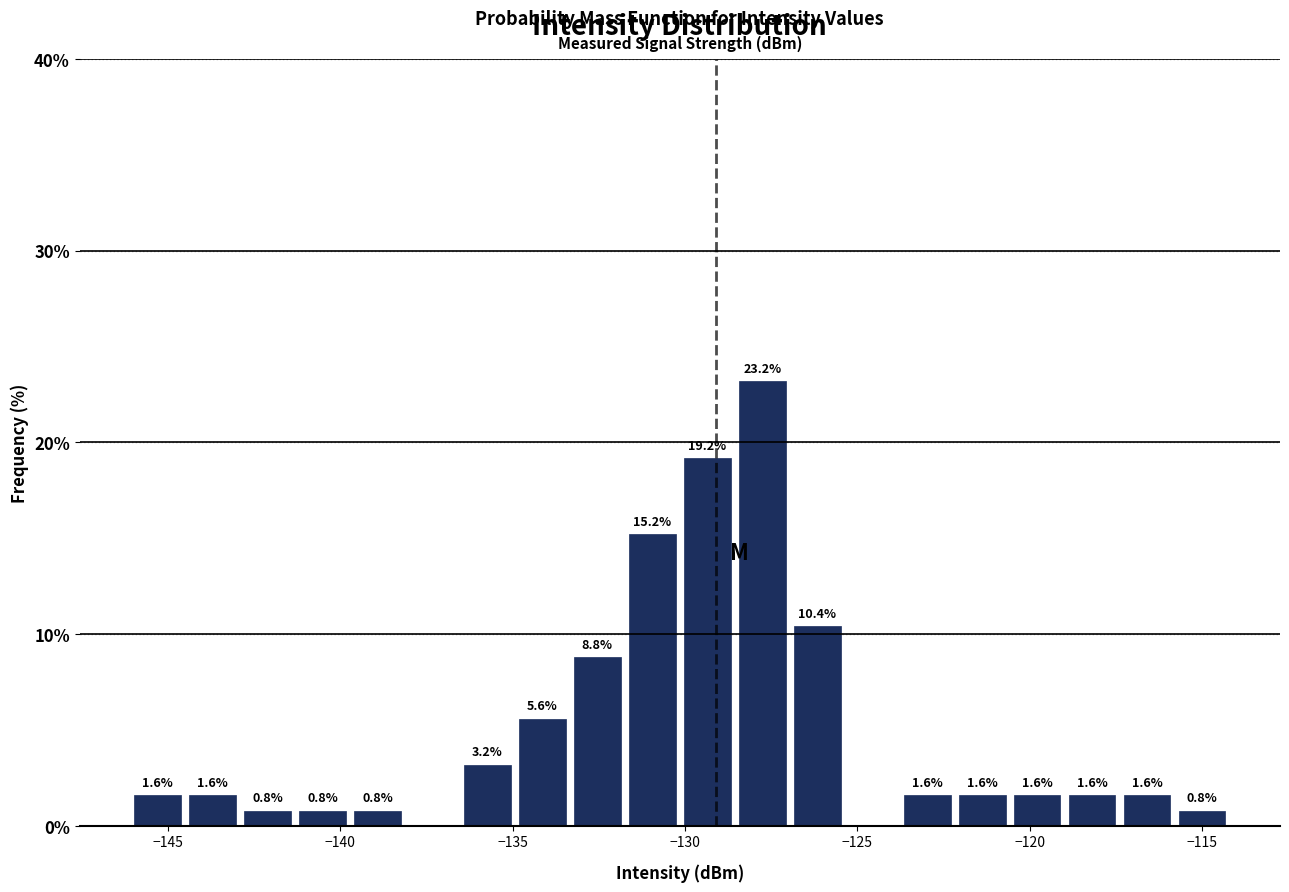

Read against the x-axis, roughly where is the centre of the tallest bar?

-128.0